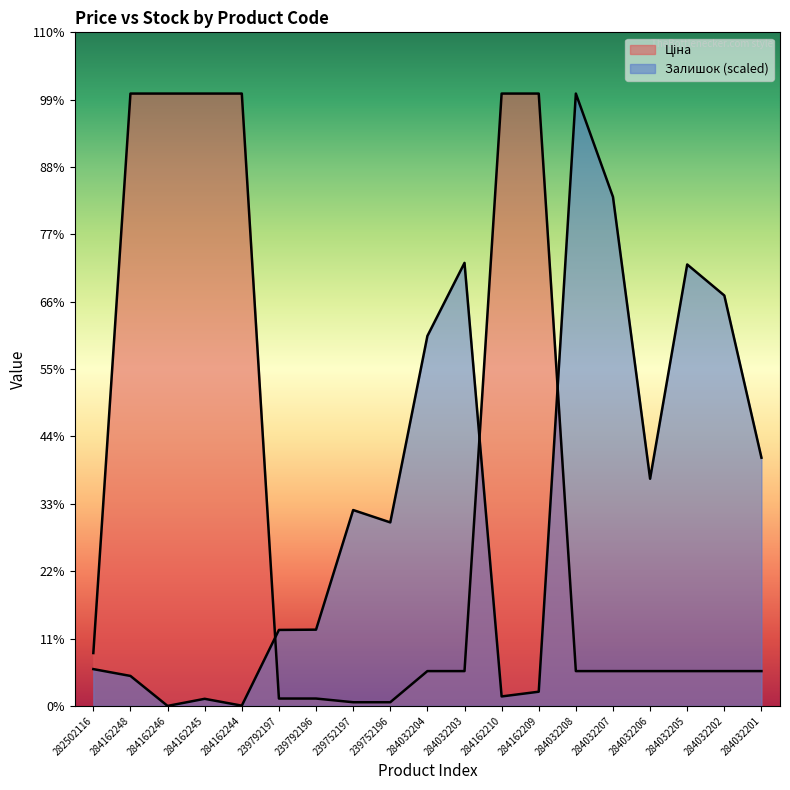

What is the value of the Залишок point at the 6th from the left?

1189.4